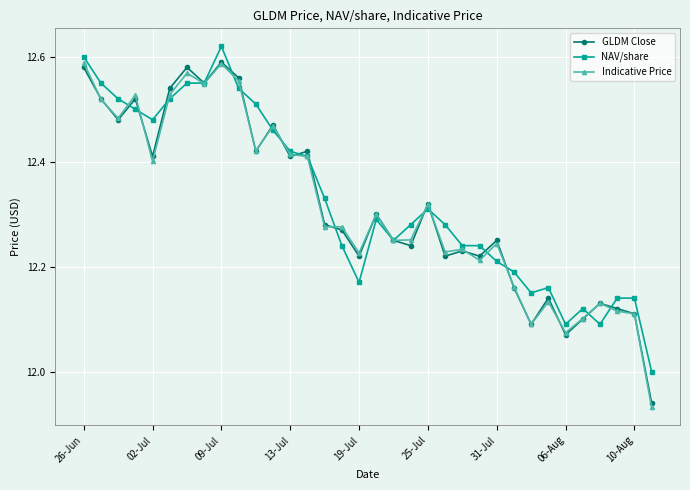

True or false: NAV/share has more than 2 points higher than both neighbors.

True